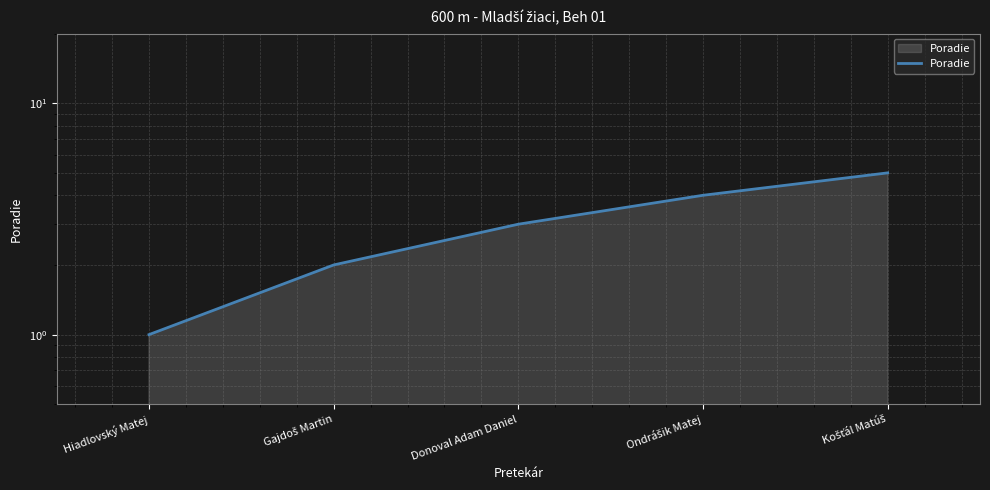

What is the value of the 5th point from the left?

5